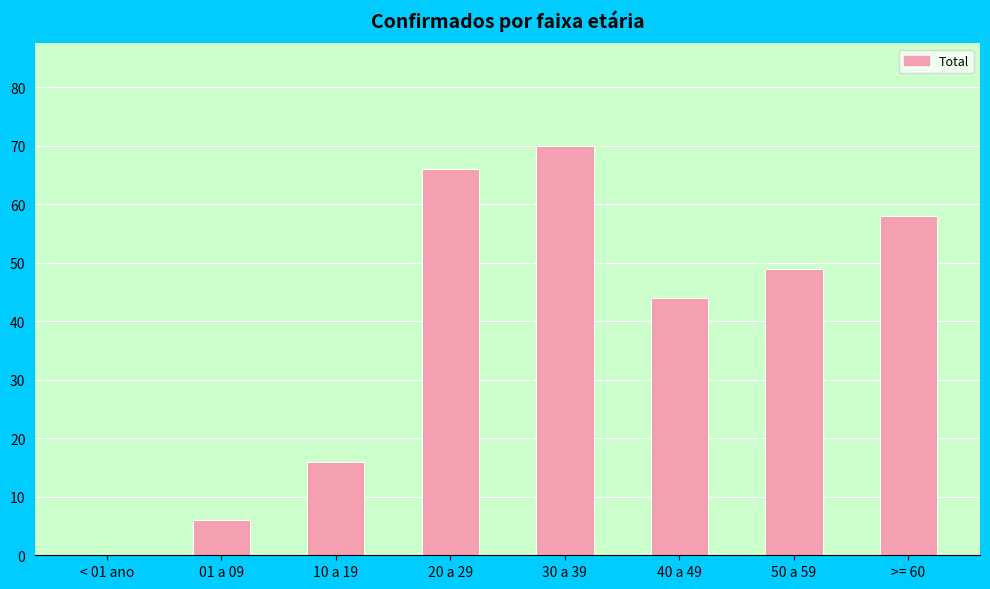

Reading left to right, transcribe all the data shown in this chart.

0	6	16	66	70	44	49	58